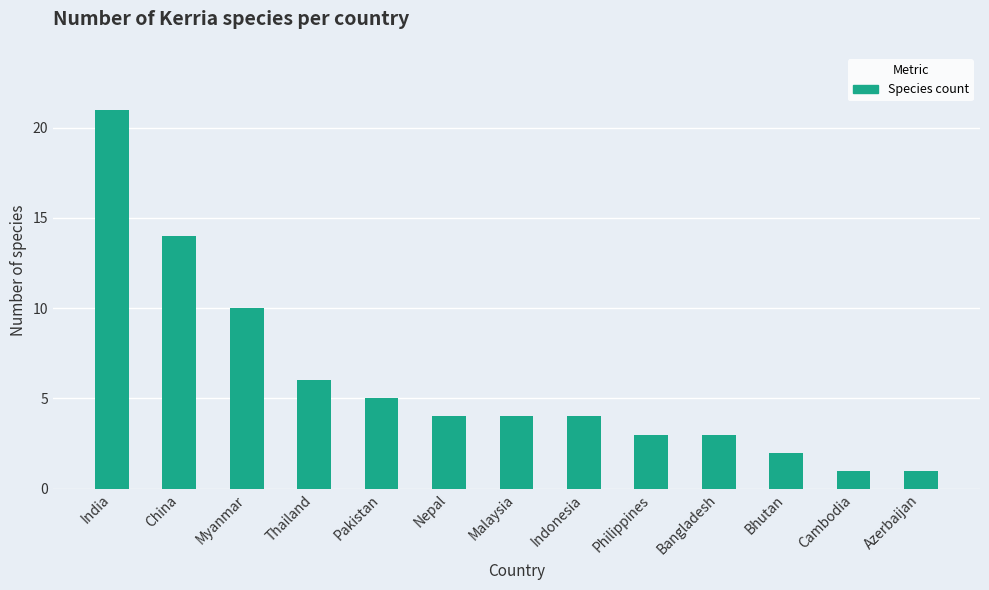

What is the label of the 13th bar from the left?

Azerbaijan